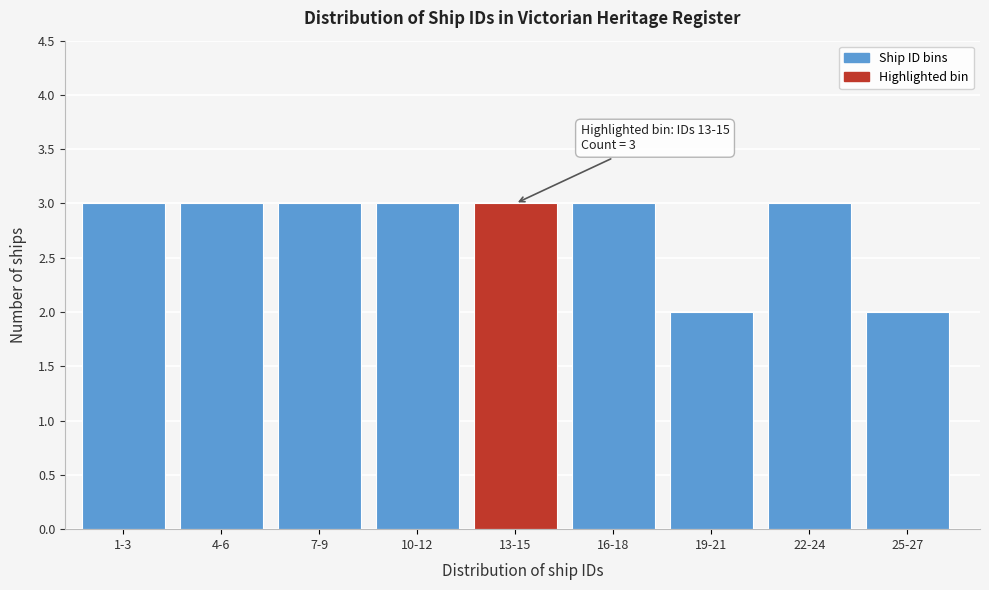

Reading left to right, list all the values displayed in this chart.

1-3=3	4-6=3	7-9=3	10-12=3	13-15=3	16-18=3	19-21=2	22-24=3	25-27=2